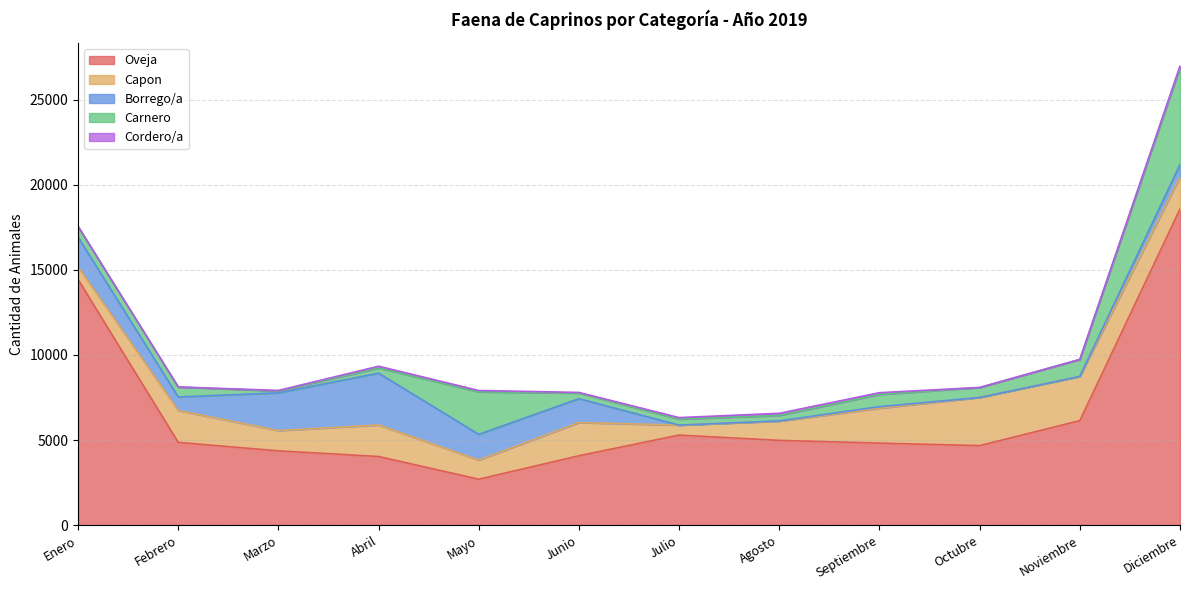

At which category does the chart reach its minimum across all series?

Julio